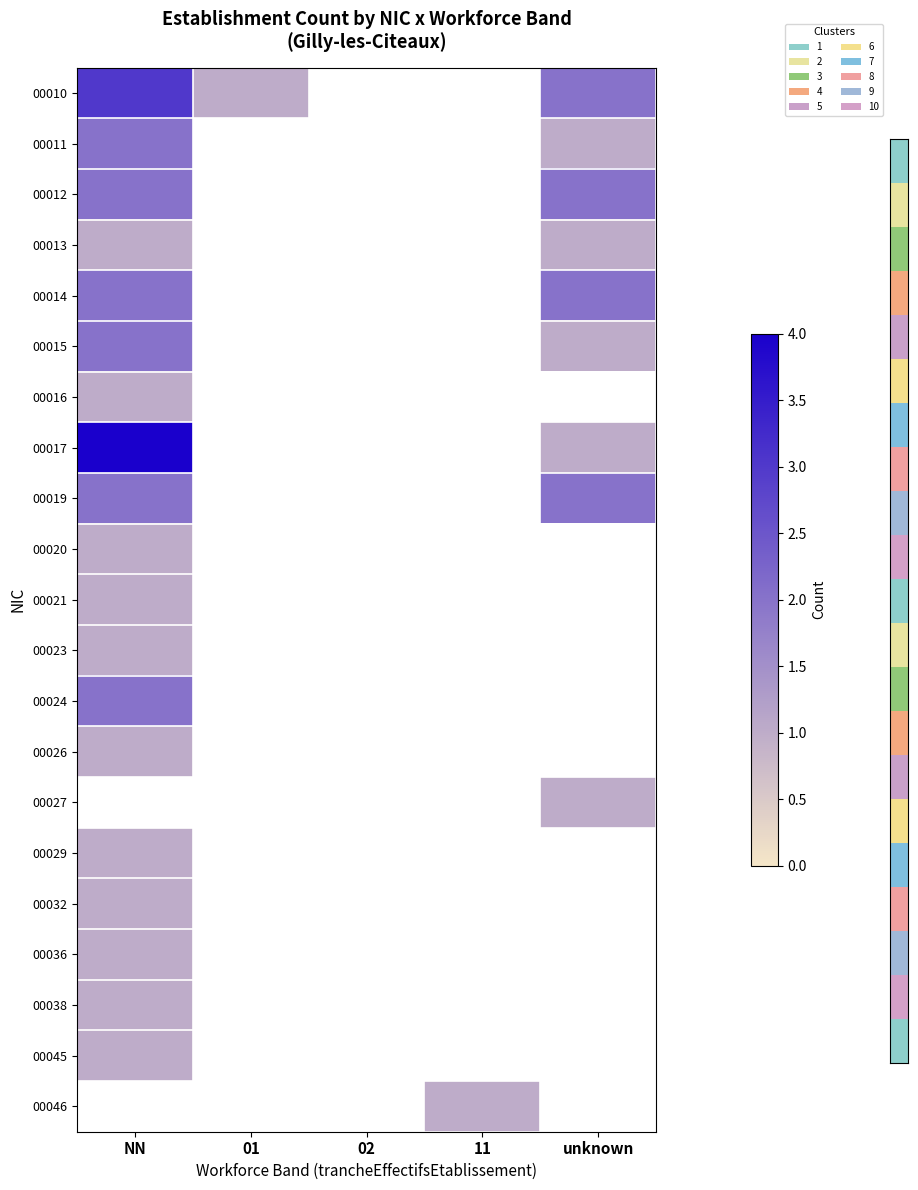

Which series has the widest spread of values?

00017